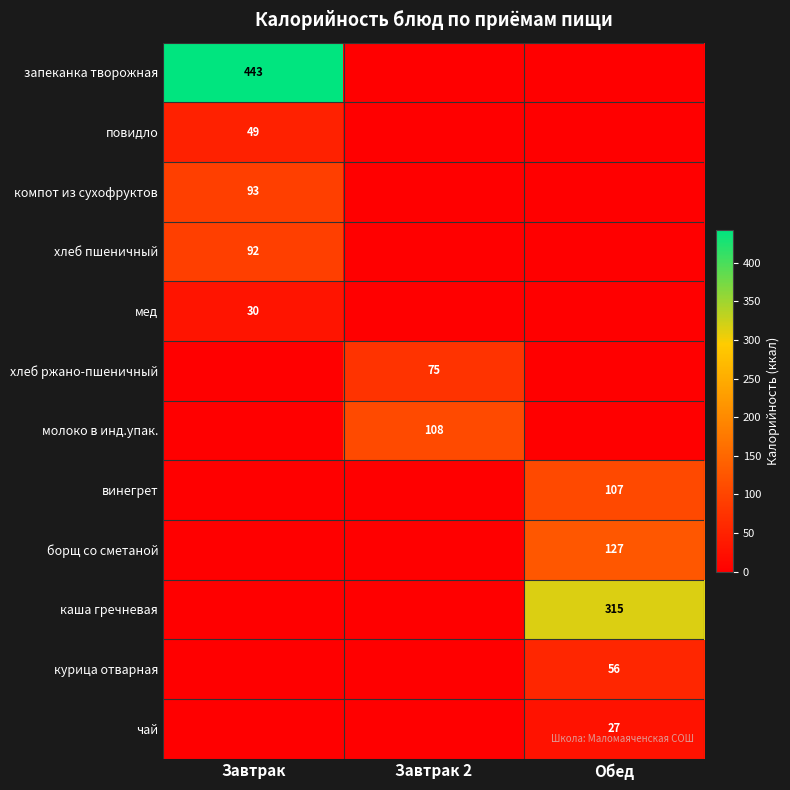

Is it true that запеканка творожная equals 443 at Завтрак?

True